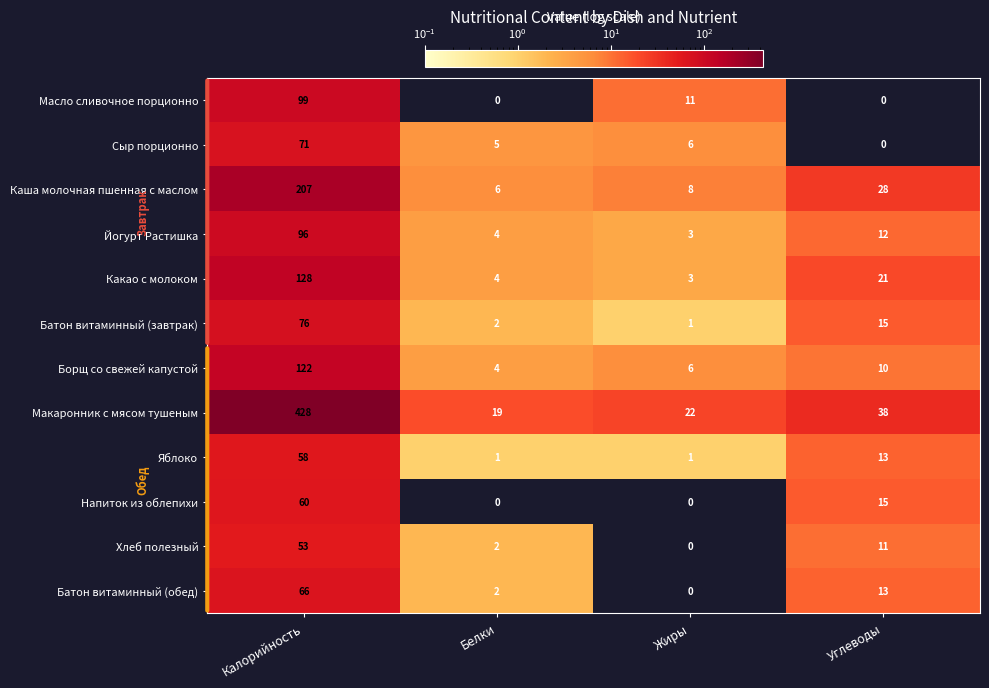

Between Жиры and Углеводы, which series saw the biggest shift?

Каша молочная пшенная с маслом